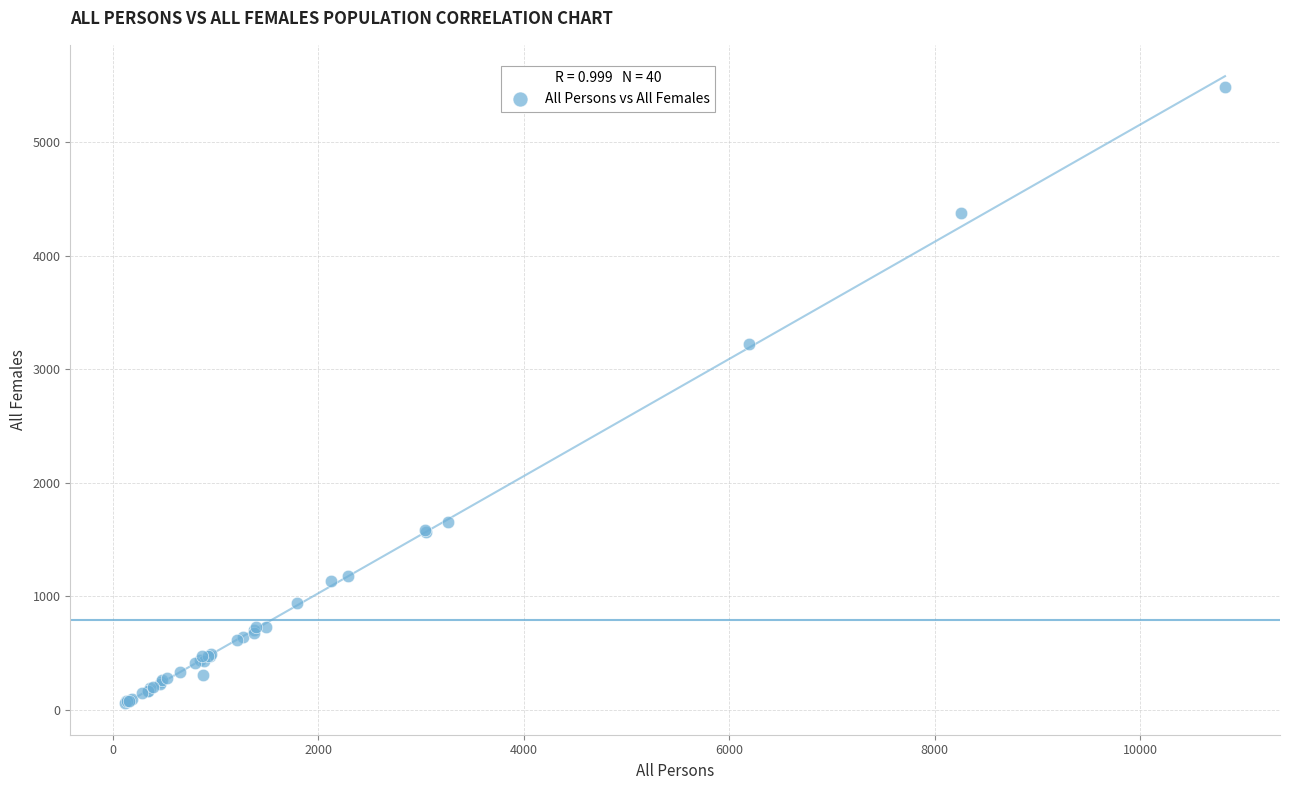

What Y value in the scatter plot is closest to 2773?

3220